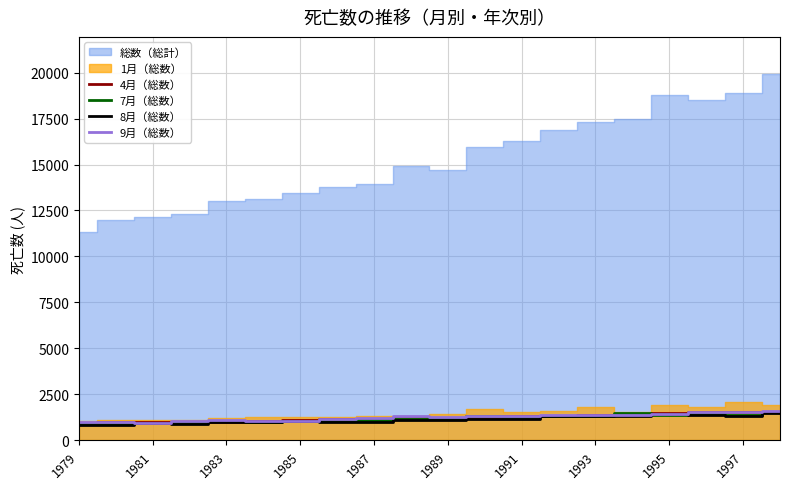

What is the difference between the maximum and second lowest values in the 4月（総数） series?

584